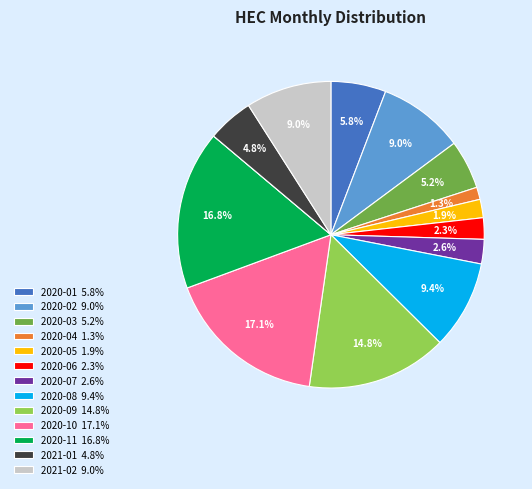

Count the number of slices in the pie.

14